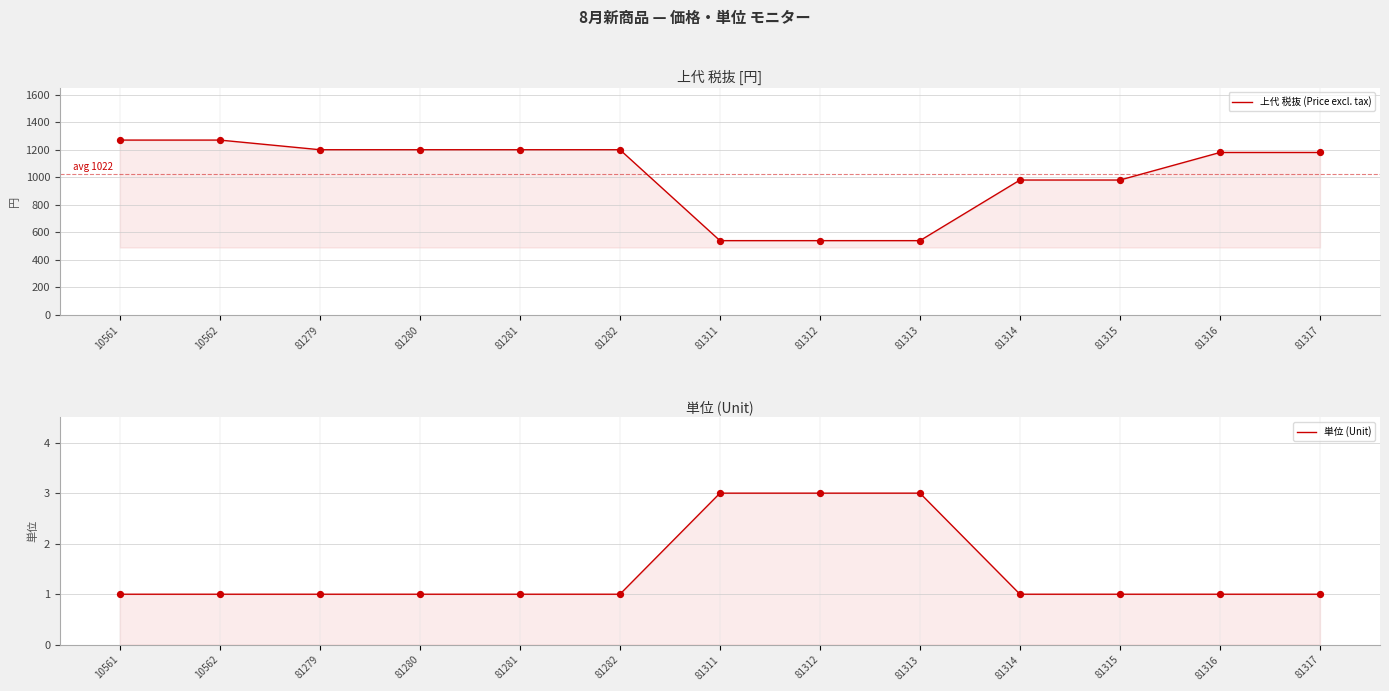

Which series contains the lowest Y value?

単位 (Unit)